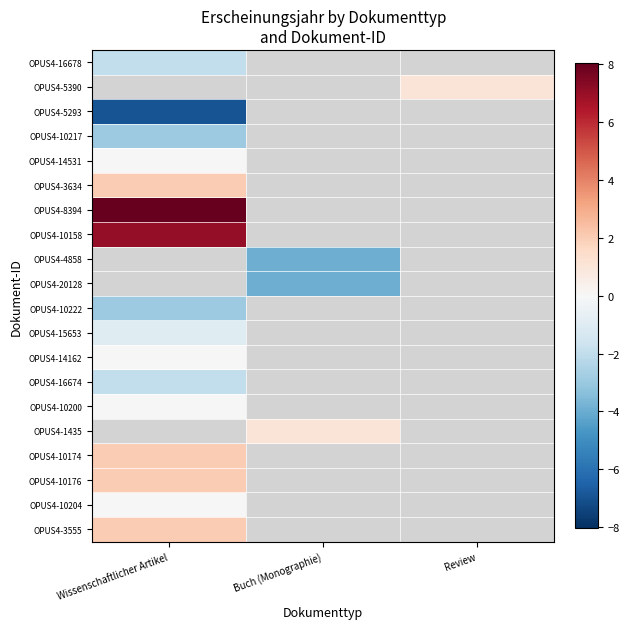

What is the maximum value shown in the chart?

8.0